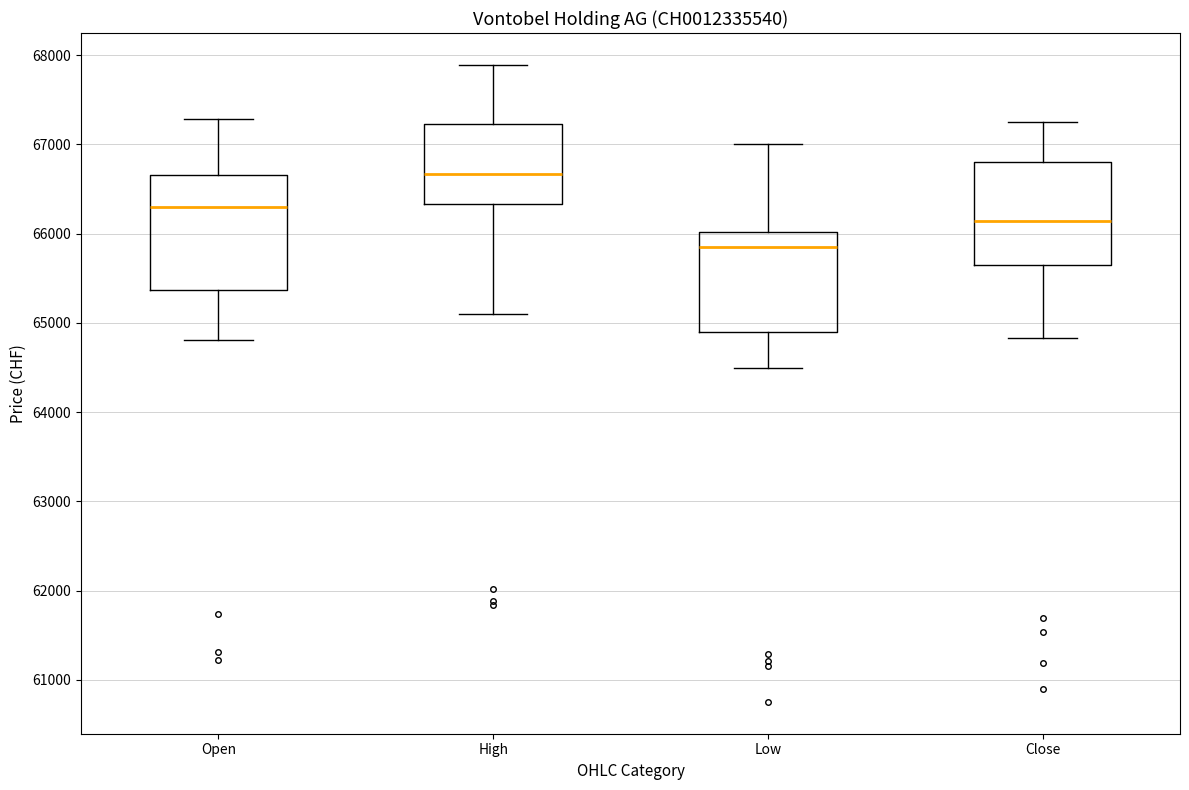

Reading left to right, transcribe this box plot: for each box, give where its median line is, the range the box spans, and where its two whiskers end, as read against the y-axis. The values are not printed on the chart, so give them approximately, as read against the axis.

Open: median 66300, box 65400 to 66700, whiskers 64800 to 67300
High: median 66700, box 66300 to 67200, whiskers 65100 to 67900
Low: median 65900, box 64900 to 66000, whiskers 64500 to 67000
Close: median 66100, box 65700 to 66800, whiskers 64800 to 67200